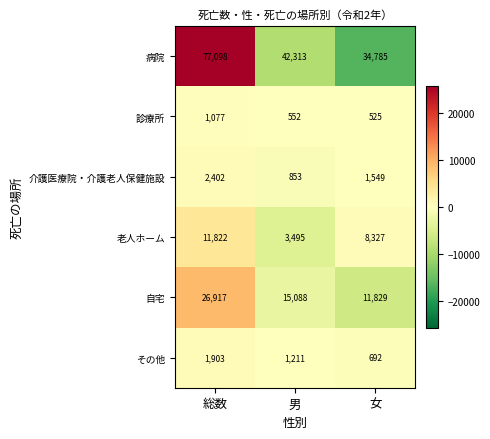

Is it true that その他 equals 1273 at 総数?

False